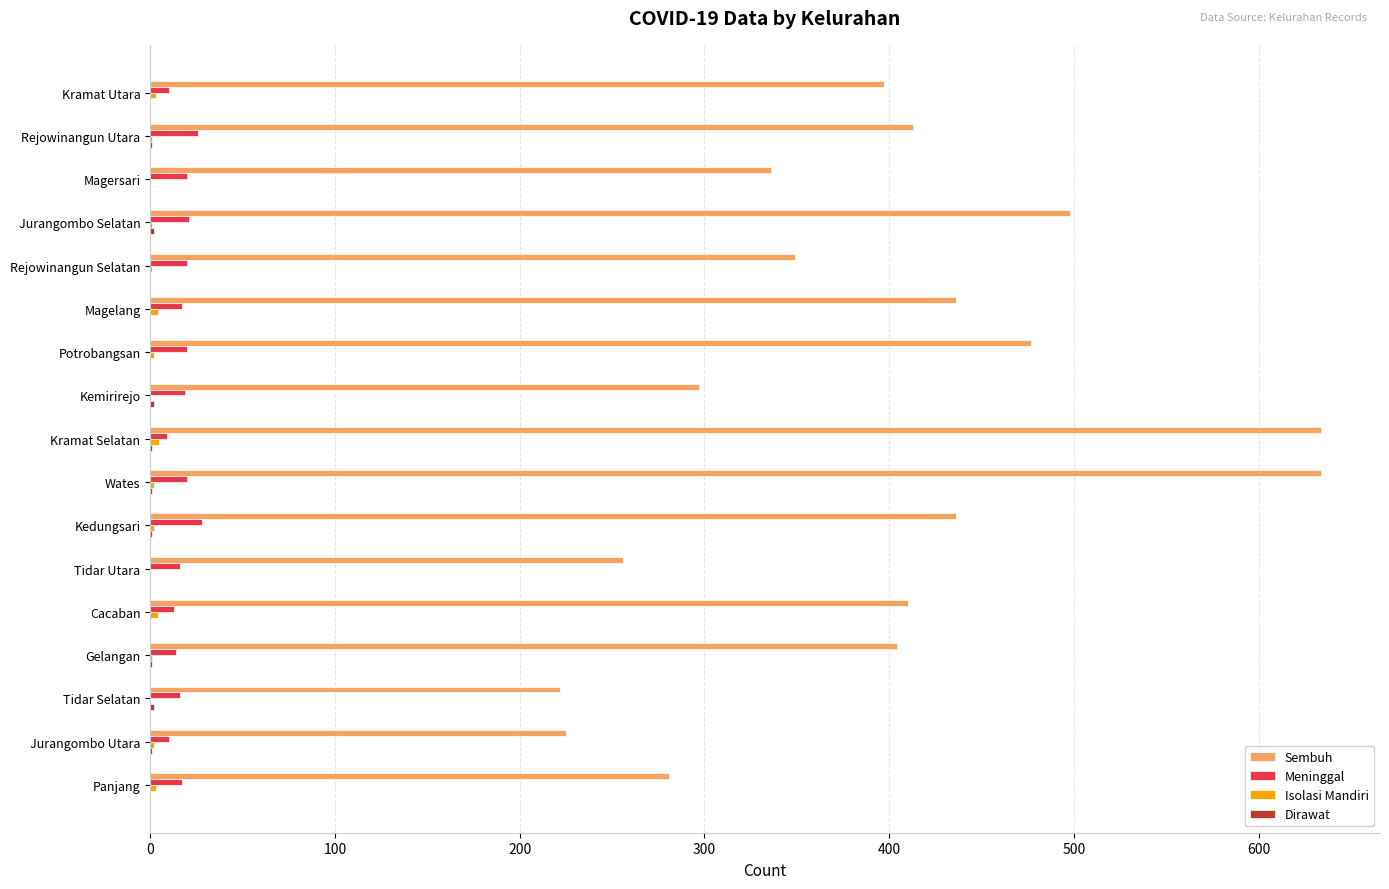

Which series has the largest total across all categories?

Sembuh